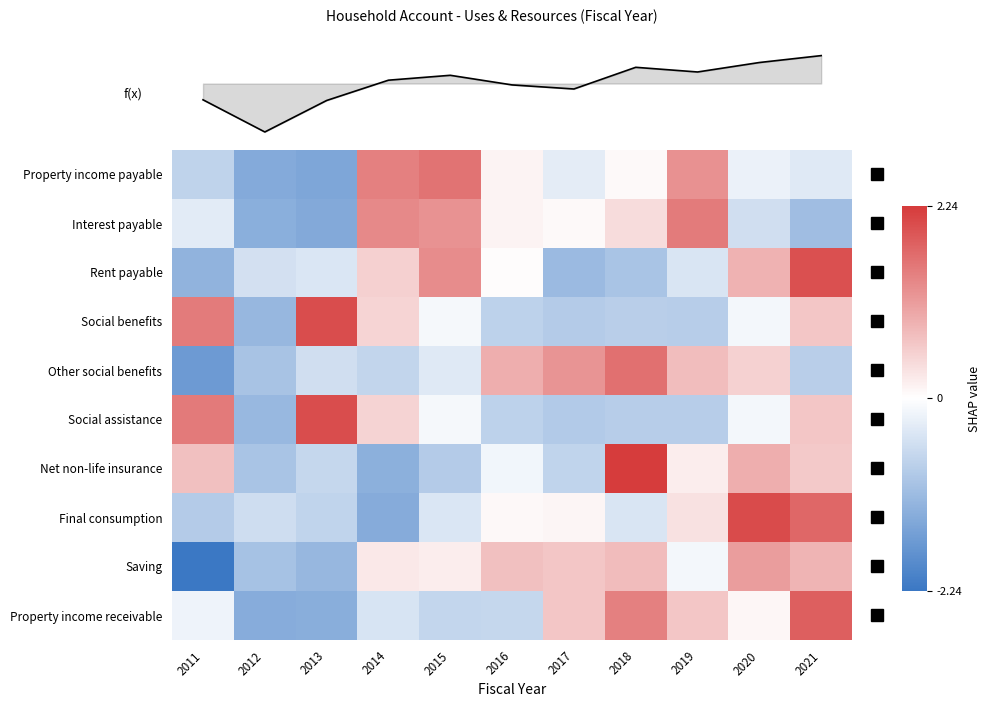

At which label does Property income payable reach its peak?

2015